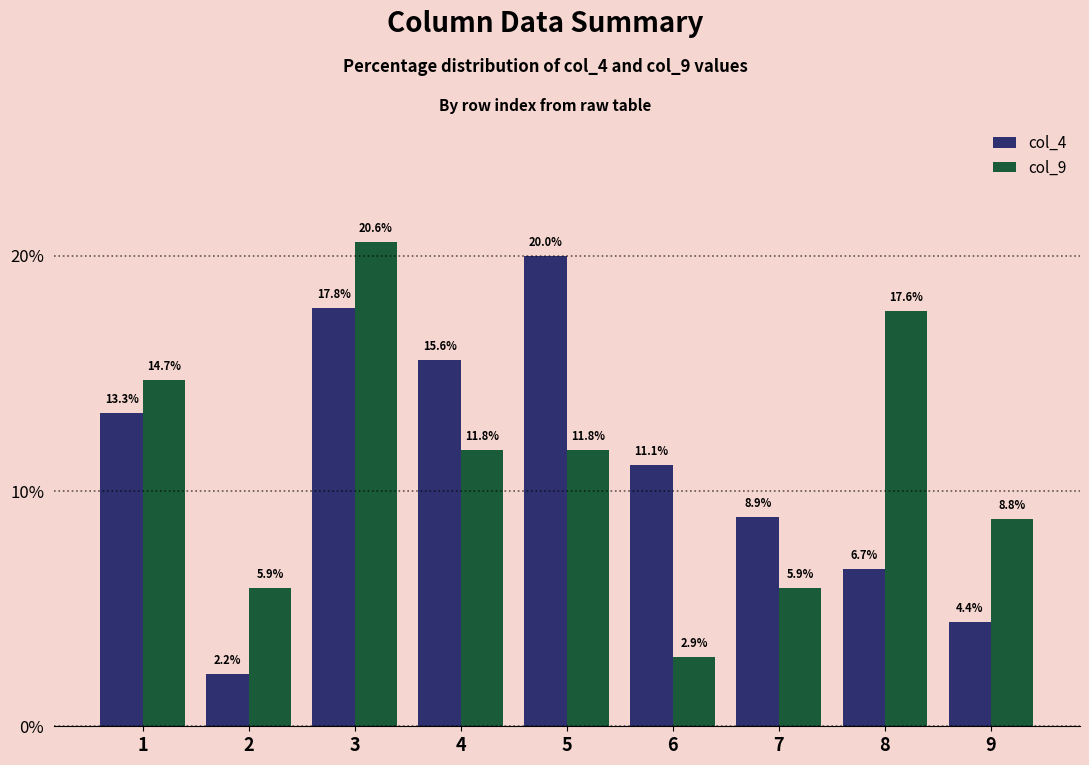

What is the average value of the col_9 series?

11.1